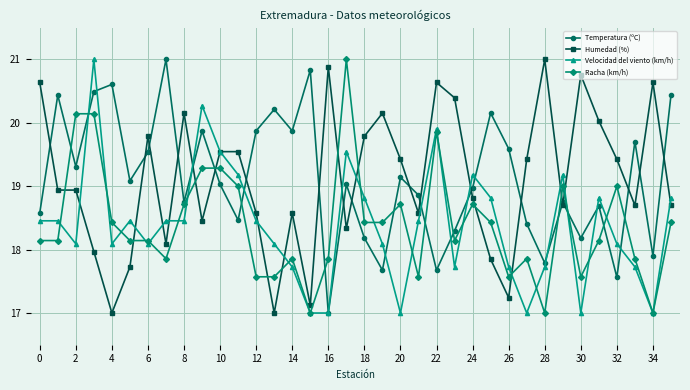

After their last crossing, which series has the higher values: Racha (km/h) or Humedad (%)?

Humedad (%)